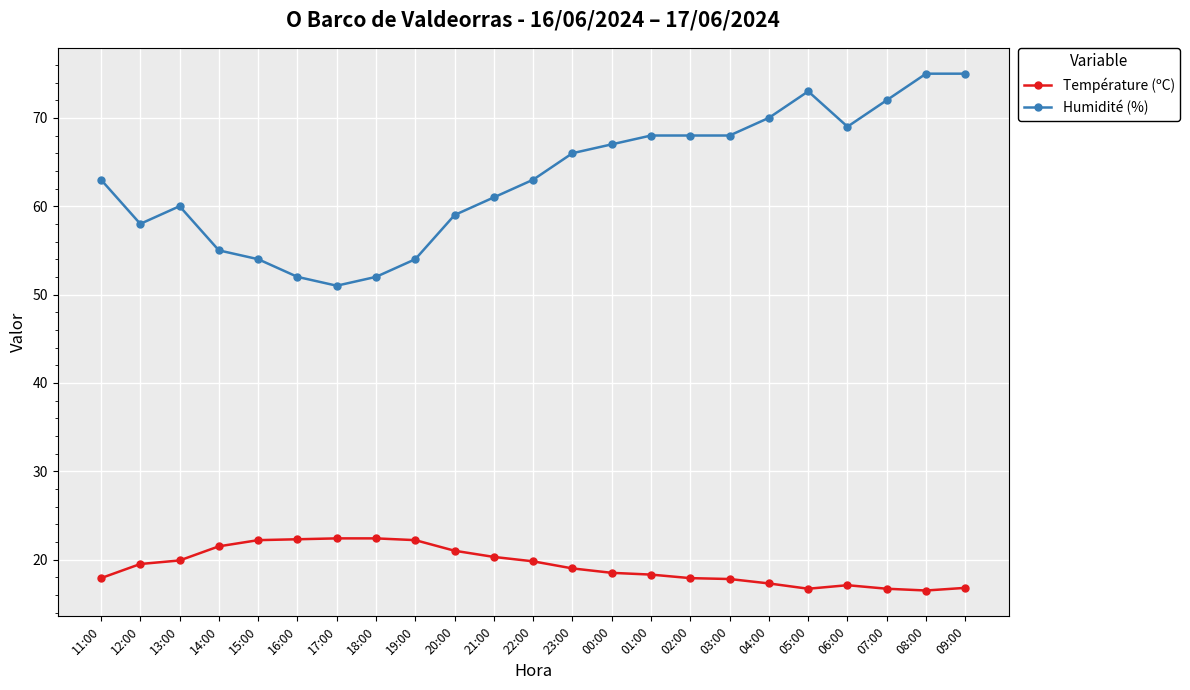

True or false: Température (ºC) and Humidité (%) intersect in this chart.

False